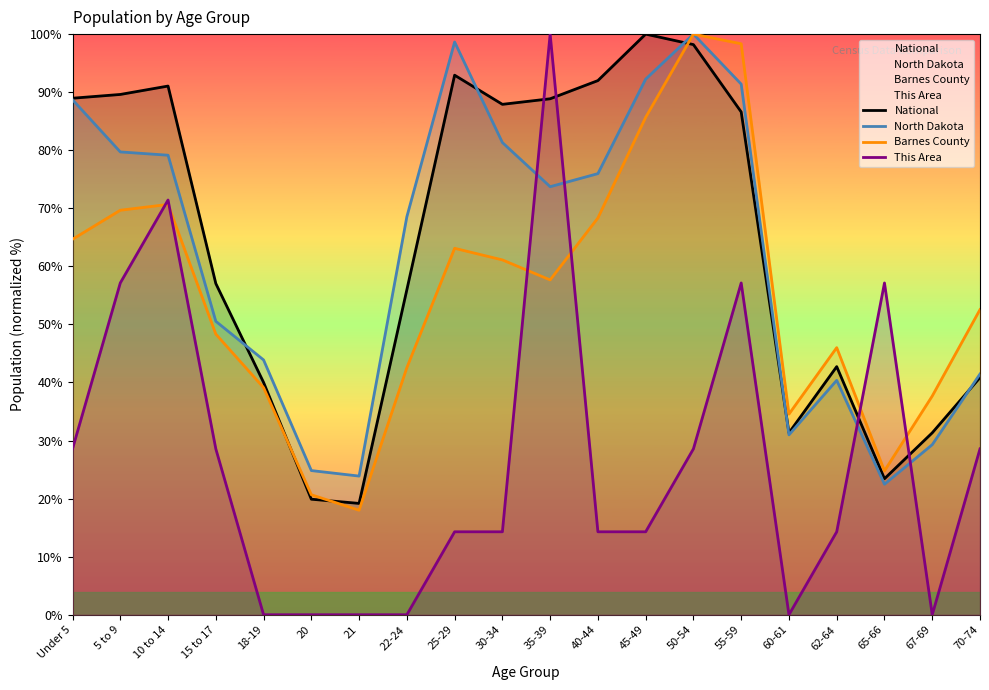

After their last crossing, which series has the higher values: National or This Area?

National